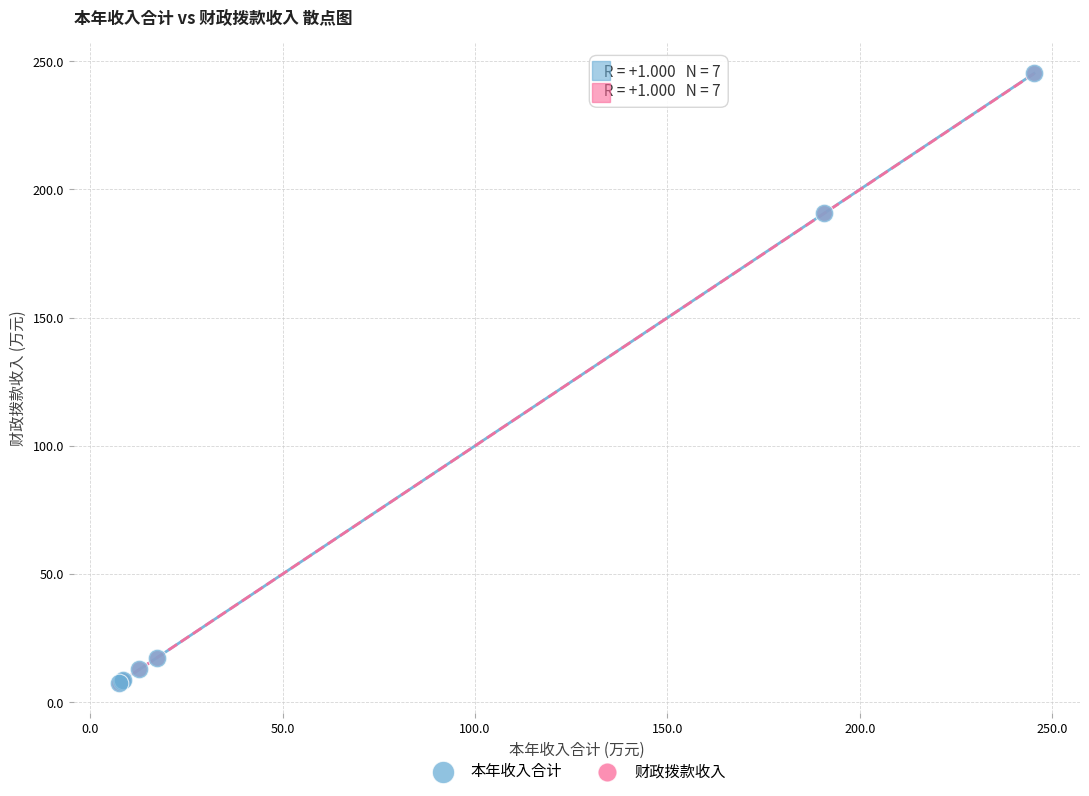

What are all the series names shown in the legend?

本年收入合计, 财政拨款收入